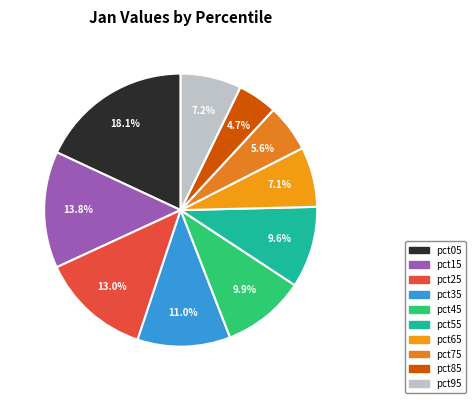

Is pct05 the majority of the pie?

No